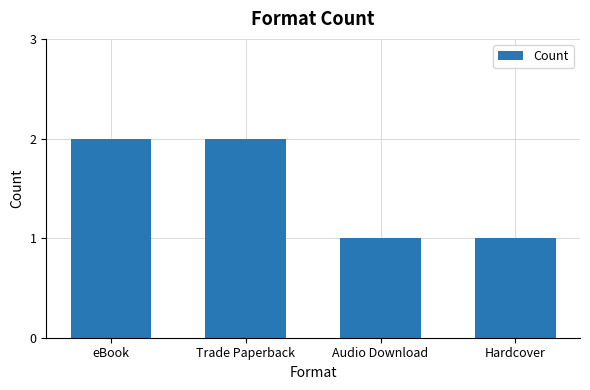

What is the label of the 3rd bar from the left?

Audio Download